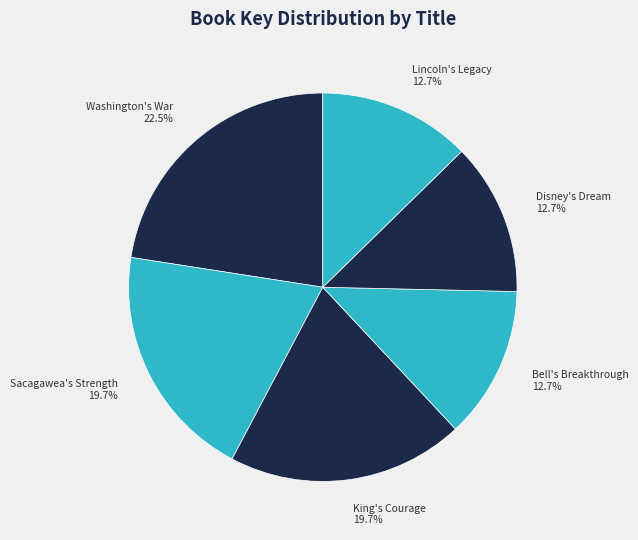

True or false: King's Courage accounts for 20% of the total.

True